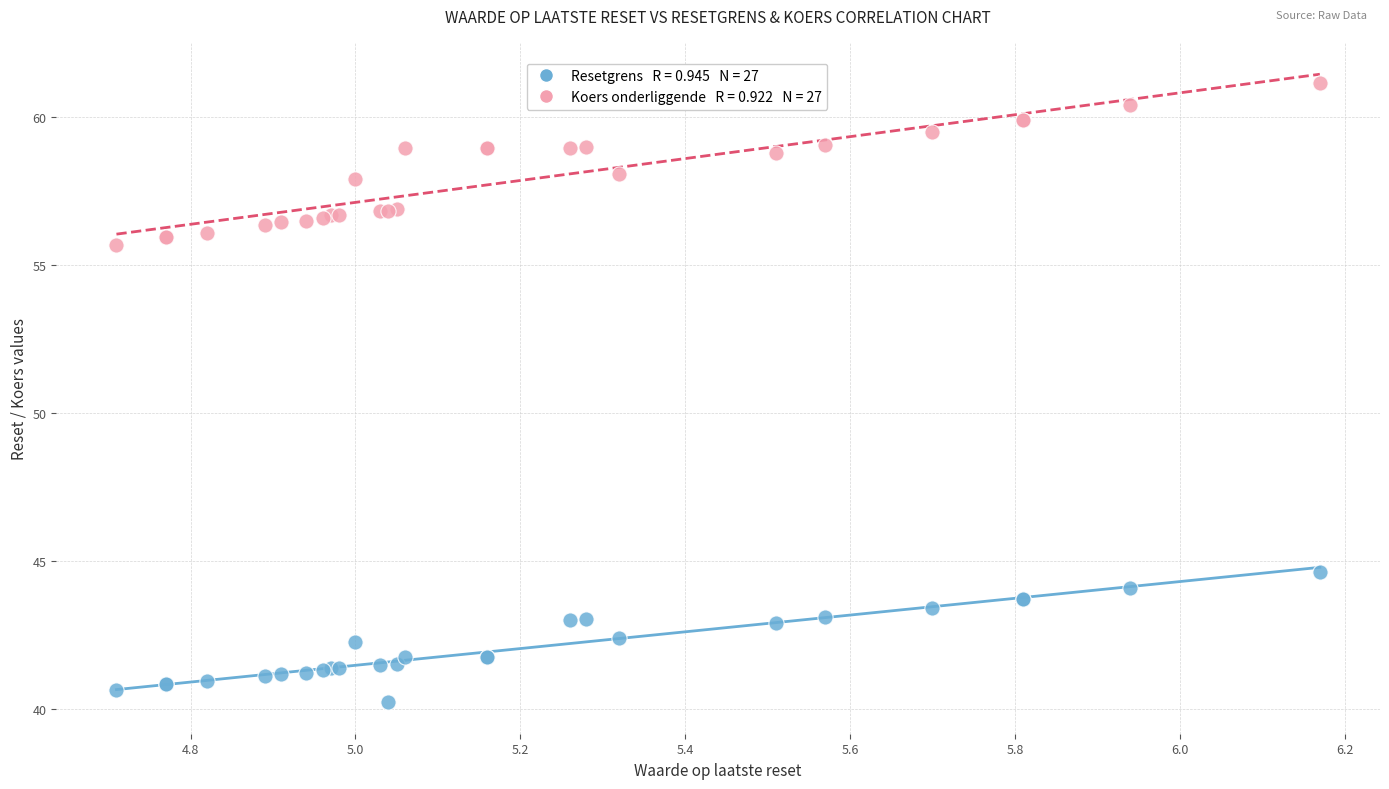

Across all series, what Y value is closest to 50?

44.6